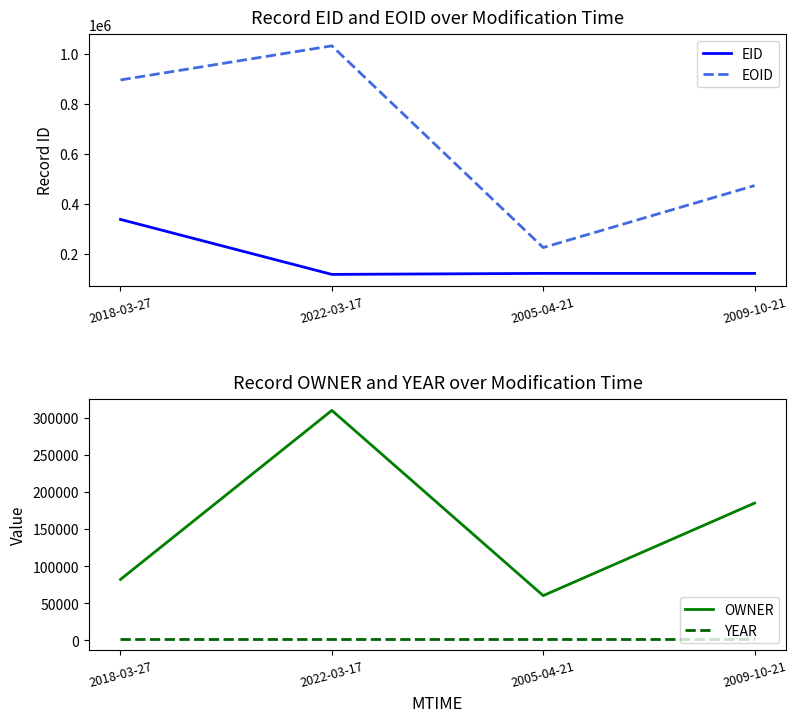

What are all the series names shown in the legend?

EID, EOID, OWNER, YEAR